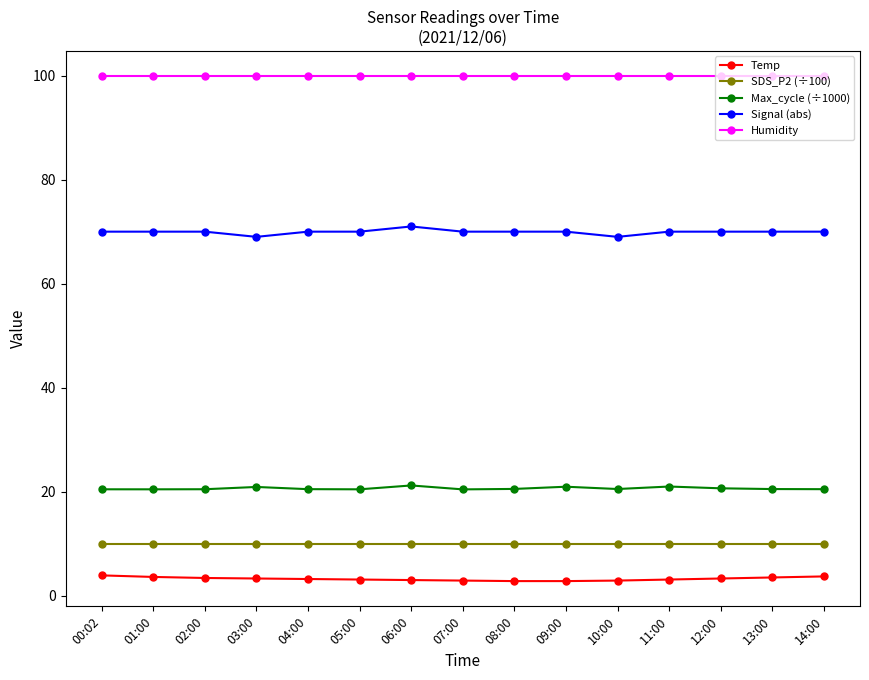

What is the difference between the highest and lowest values at 10:00?

97.0